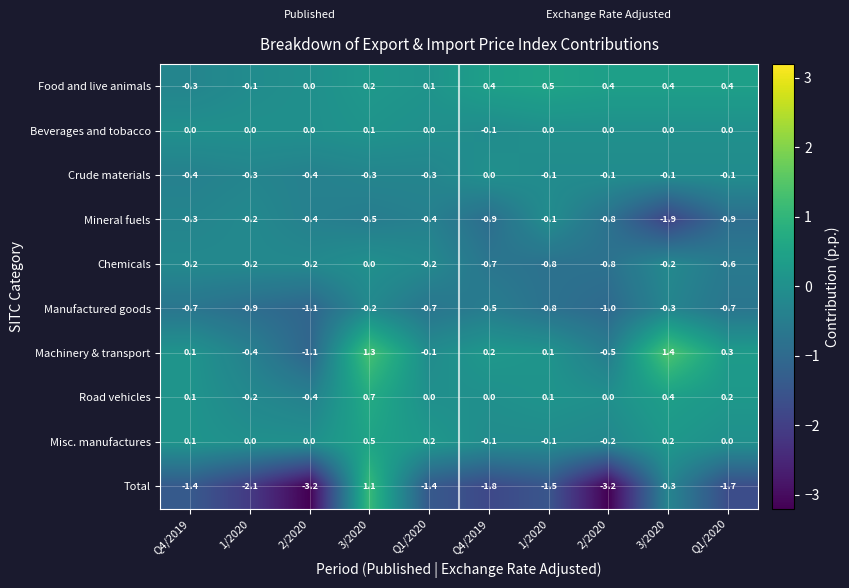

Reading left to right, extract all data points from this chart.

Food and live animals: Q4/2019=-0.3	1/2020=-0.1	2/2020=0.0	3/2020=0.2	Q1/2020=0.1	Q4/2019=0.4	1/2020=0.5	2/2020=0.4	3/2020=0.4	Q1/2020=0.4
Beverages and tobacco: Q4/2019=0.0	1/2020=0.0	2/2020=0.0	3/2020=0.1	Q1/2020=0.0	Q4/2019=-0.1	1/2020=0.0	2/2020=0.0	3/2020=0.0	Q1/2020=0.0
Crude materials: Q4/2019=-0.4	1/2020=-0.3	2/2020=-0.4	3/2020=-0.3	Q1/2020=-0.3	Q4/2019=0.0	1/2020=-0.1	2/2020=-0.1	3/2020=-0.1	Q1/2020=-0.1
Mineral fuels: Q4/2019=-0.3	1/2020=-0.2	2/2020=-0.4	3/2020=-0.5	Q1/2020=-0.4	Q4/2019=-0.9	1/2020=-0.1	2/2020=-0.8	3/2020=-1.9	Q1/2020=-0.9
Chemicals: Q4/2019=-0.2	1/2020=-0.2	2/2020=-0.2	3/2020=0.0	Q1/2020=-0.2	Q4/2019=-0.7	1/2020=-0.8	2/2020=-0.8	3/2020=-0.2	Q1/2020=-0.6
Manufactured goods: Q4/2019=-0.7	1/2020=-0.9	2/2020=-1.1	3/2020=-0.2	Q1/2020=-0.7	Q4/2019=-0.5	1/2020=-0.8	2/2020=-1.0	3/2020=-0.3	Q1/2020=-0.7
Machinery & transport: Q4/2019=0.1	1/2020=-0.4	2/2020=-1.1	3/2020=1.3	Q1/2020=-0.1	Q4/2019=0.2	1/2020=0.1	2/2020=-0.5	3/2020=1.4	Q1/2020=0.3
Road vehicles: Q4/2019=0.1	1/2020=-0.2	2/2020=-0.4	3/2020=0.7	Q1/2020=0.0	Q4/2019=0.0	1/2020=0.1	2/2020=0.0	3/2020=0.4	Q1/2020=0.2
Misc. manufactures: Q4/2019=0.1	1/2020=0.0	2/2020=0.0	3/2020=0.5	Q1/2020=0.2	Q4/2019=-0.1	1/2020=-0.1	2/2020=-0.2	3/2020=0.2	Q1/2020=0.0
Total: Q4/2019=-1.4	1/2020=-2.1	2/2020=-3.2	3/2020=1.1	Q1/2020=-1.4	Q4/2019=-1.8	1/2020=-1.5	2/2020=-3.2	3/2020=-0.3	Q1/2020=-1.7